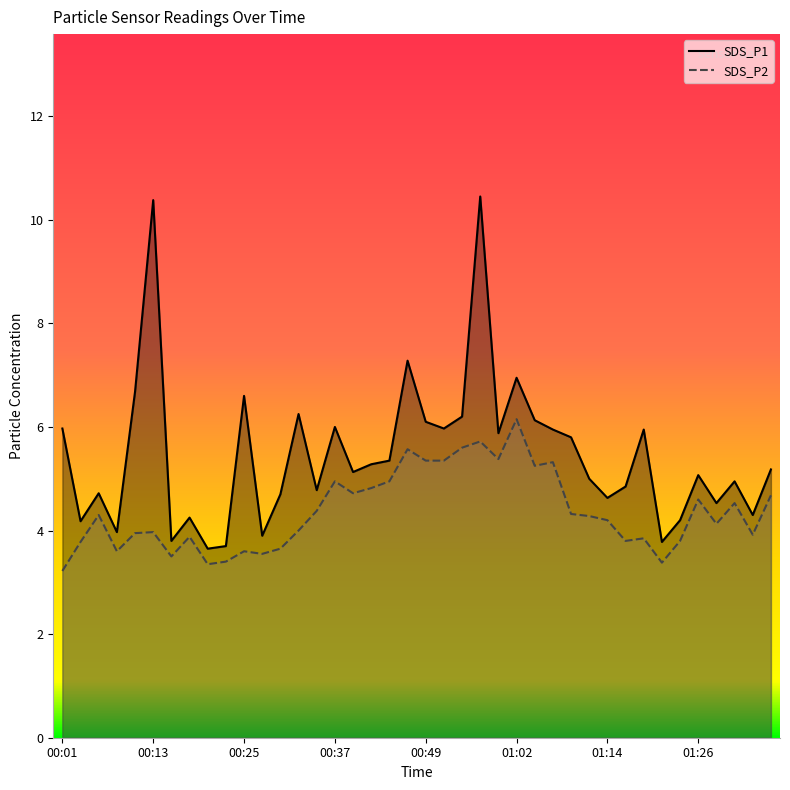

Which has a higher value, 01:19 or 00:52?

00:52